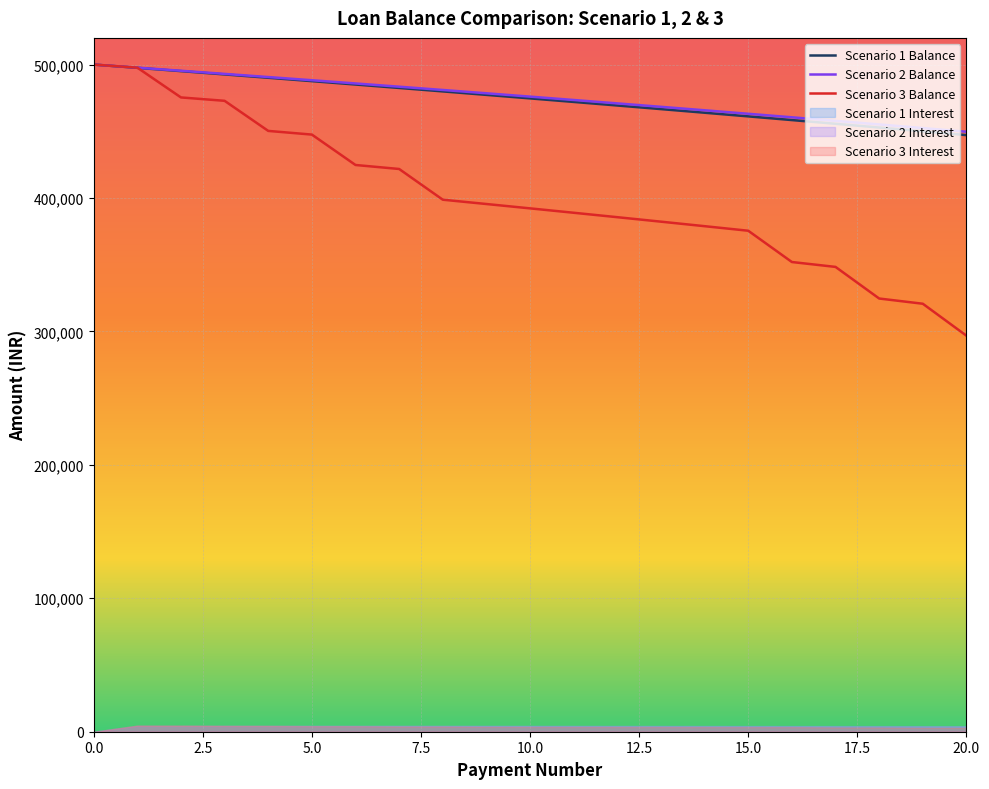

What is the total value across all series at 1?

1492950.8